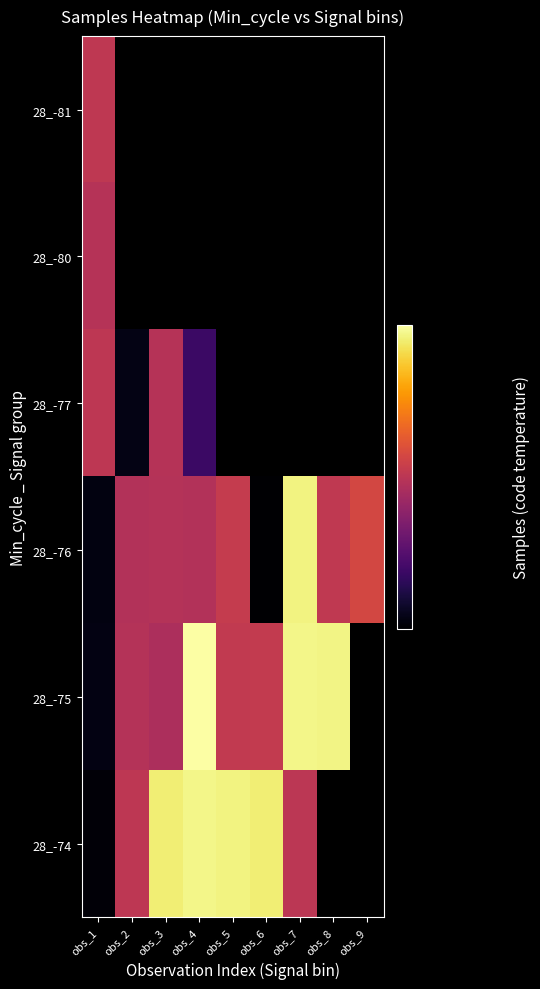

At how many categories does at least one series exceed 5071308?

6